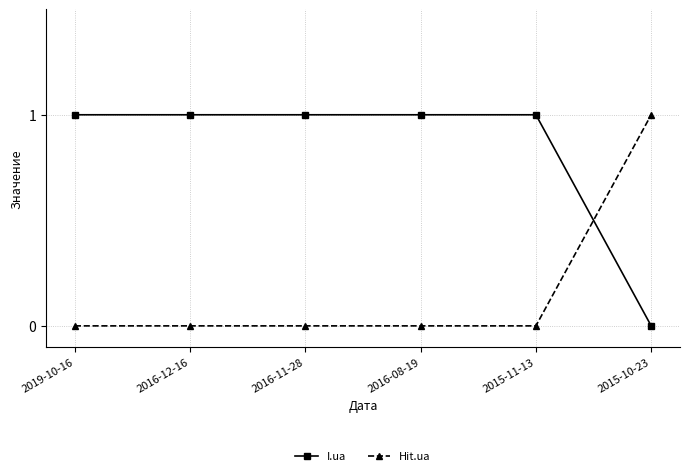

True or false: Hit.ua has a value of 0 at 2016-08-19.

True